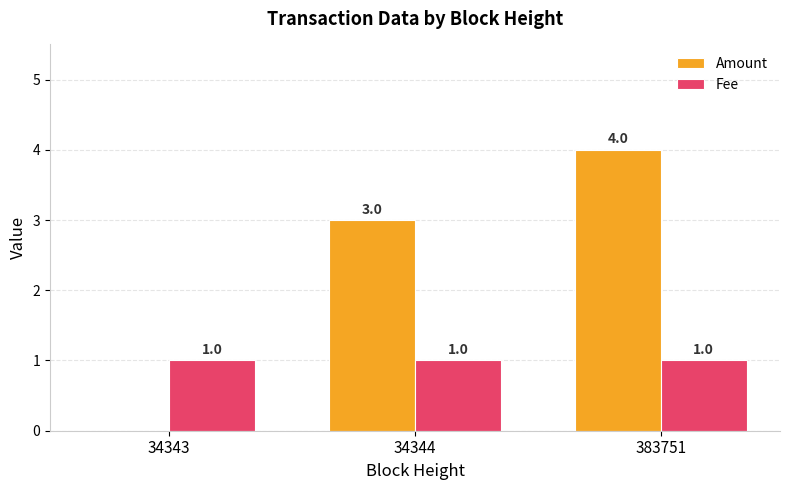

What is the maximum value for Amount?

4